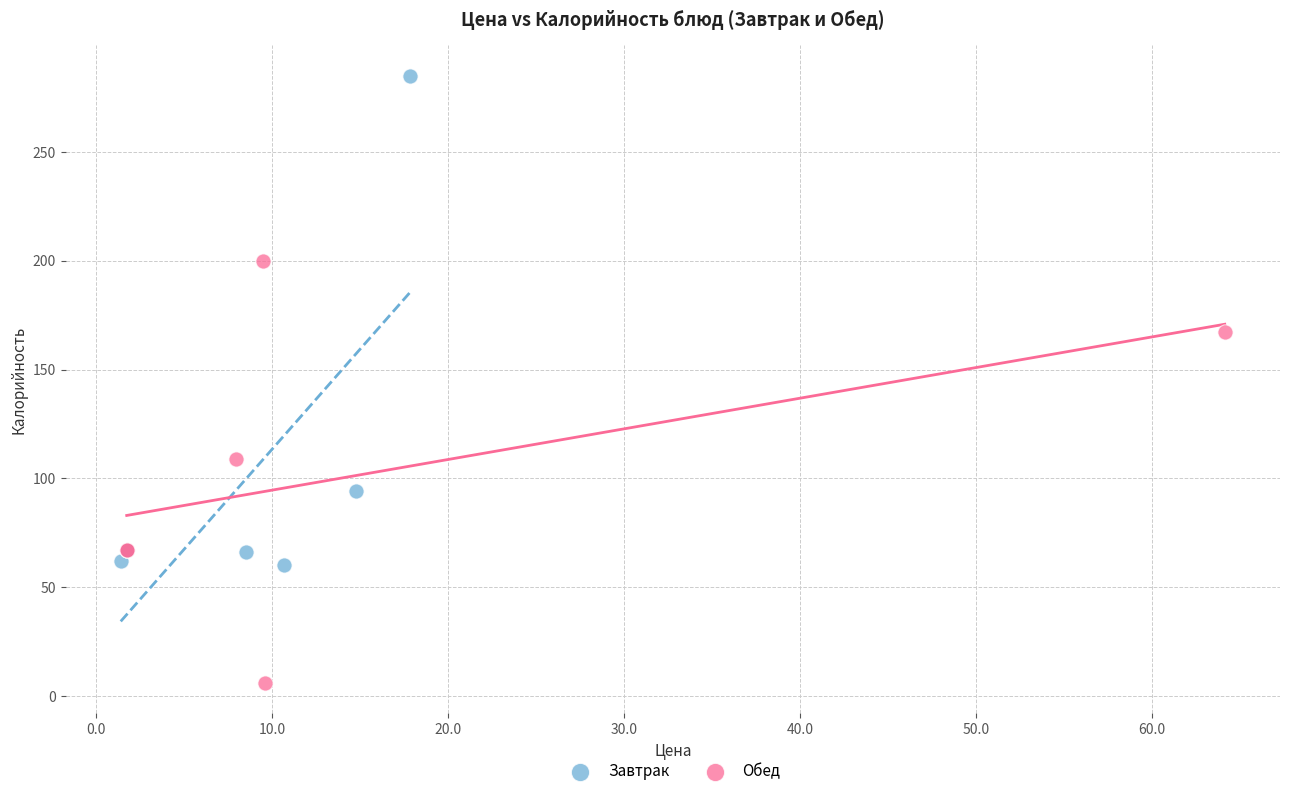

Which series reaches the maximum Y coordinate?

Завтрак